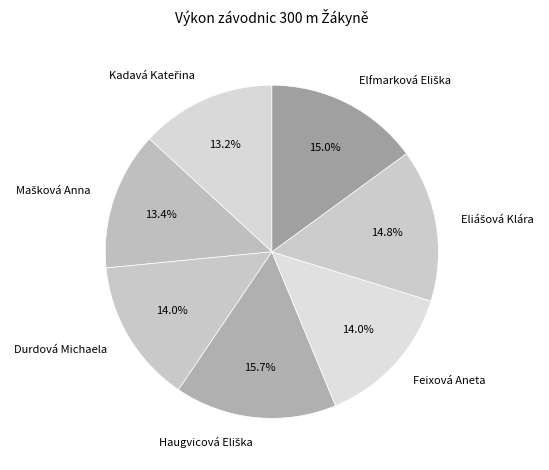

To the nearest percent, what portion does Durdová Michaela represent?

14%